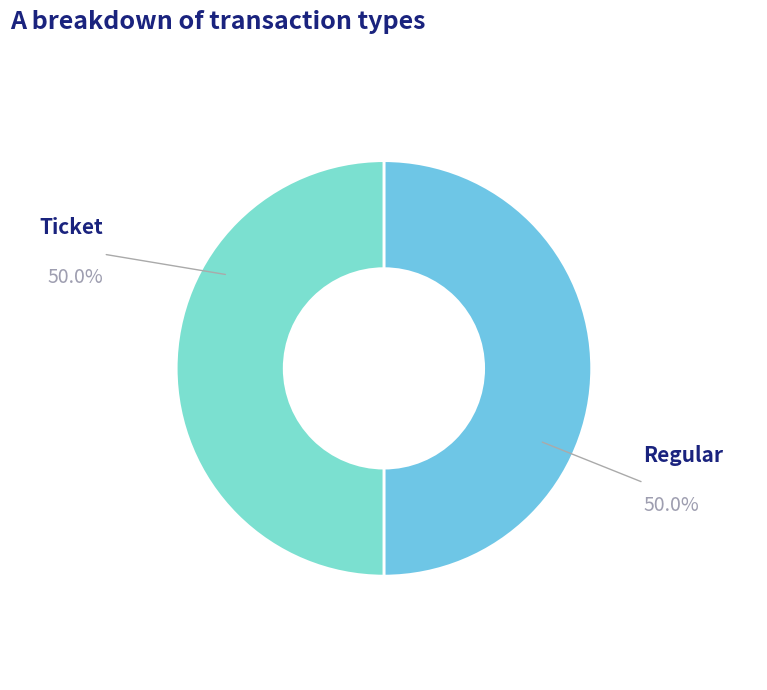

Rank the categories by value from lowest to highest.

Ticket, Regular